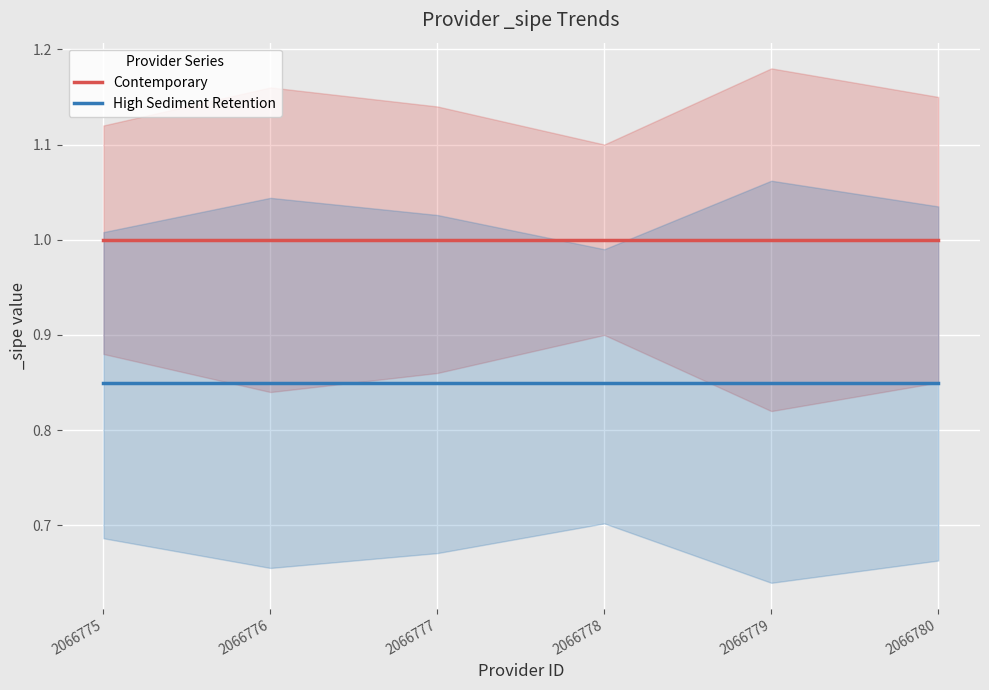

At which category is the sum across all series the highest?

2066775